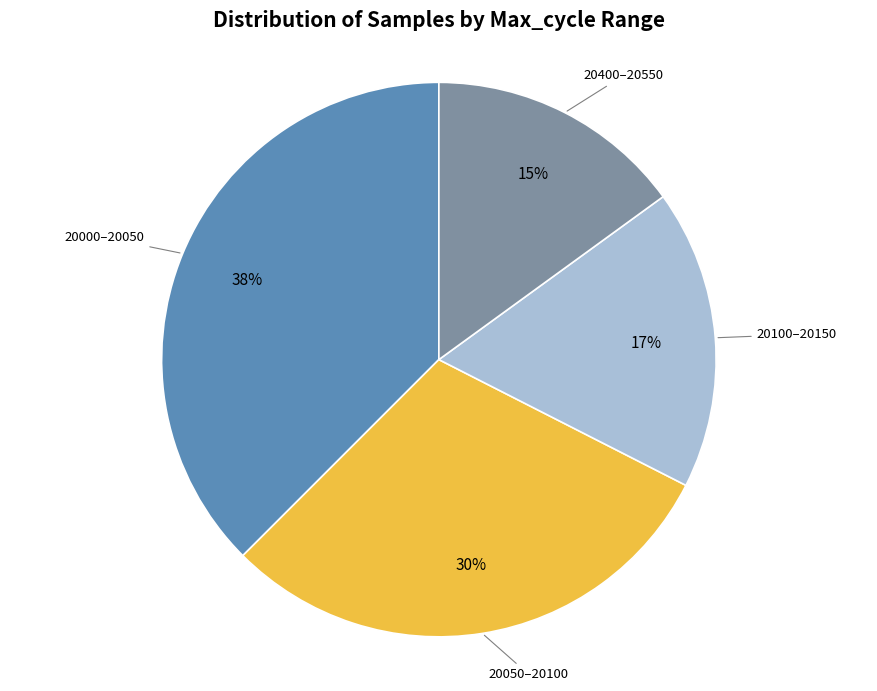

Is there a majority slice in this chart?

No